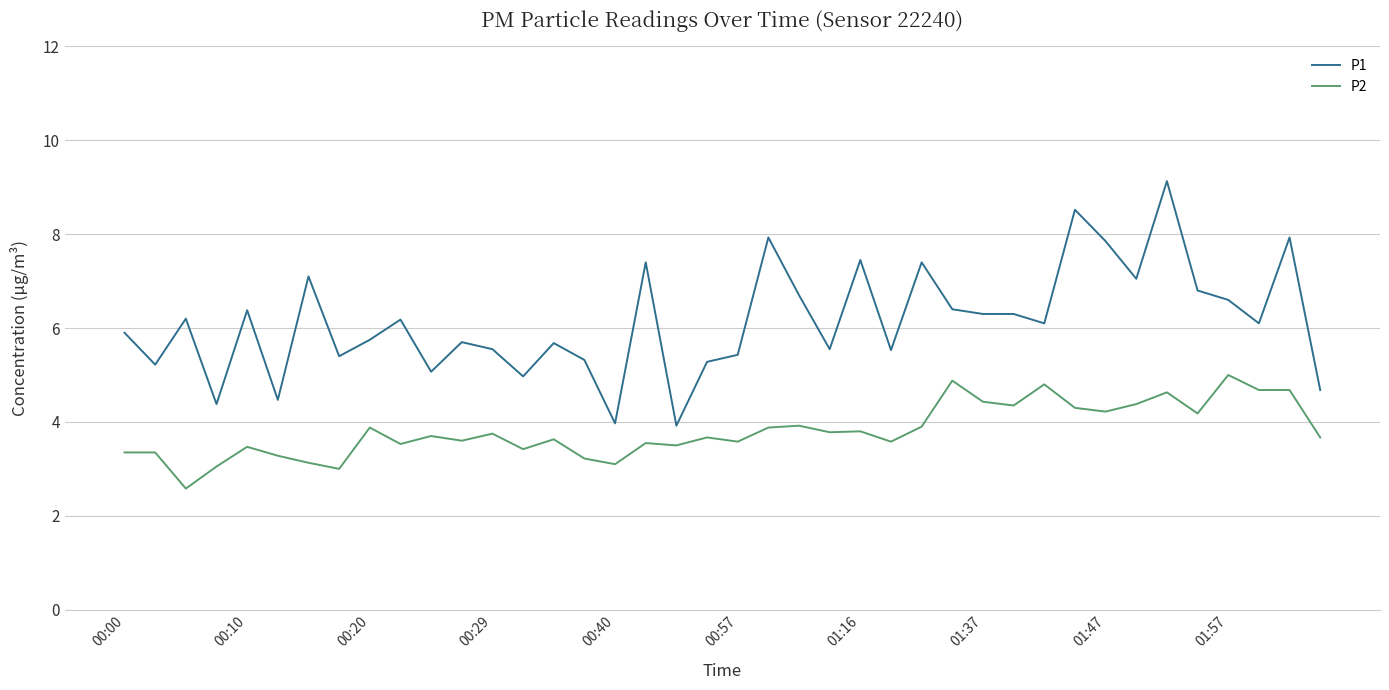

Rank the series by their maximum value, from highest to lowest.

P1, P2